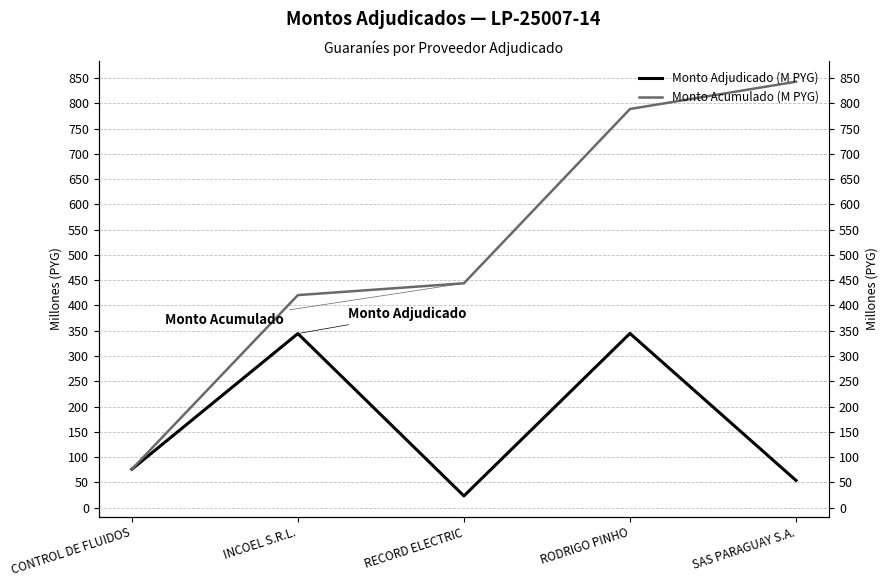

What is the smallest value displayed?

23.4